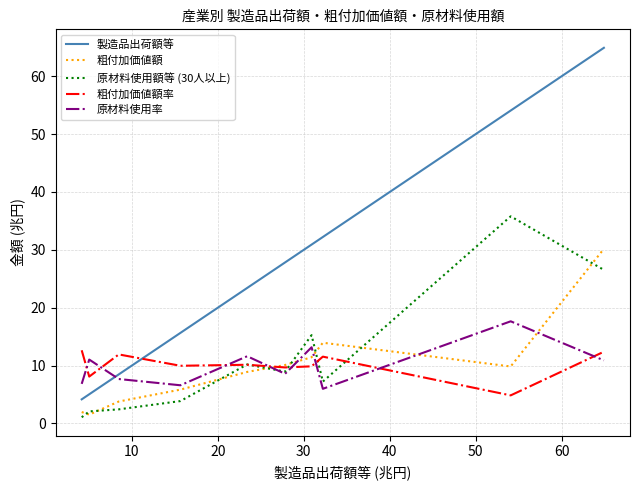

What are all the series names shown in the legend?

製造品出荷額等, 粗付加価値額, 原材料使用額等 (30人以上), 粗付加価値額率, 原材料使用率